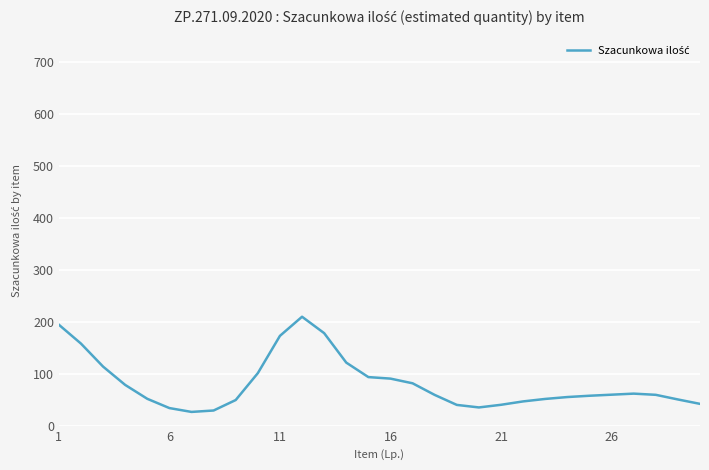

What is the greatest value displayed?

209.6